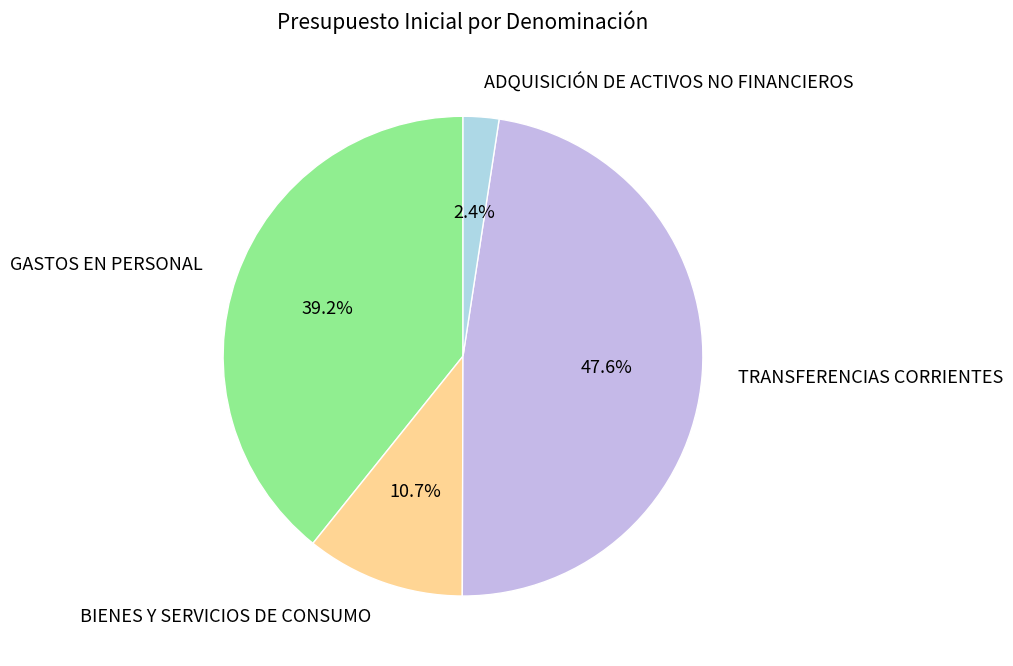

True or false: BIENES Y SERVICIOS DE CONSUMO accounts for 23% of the total.

False